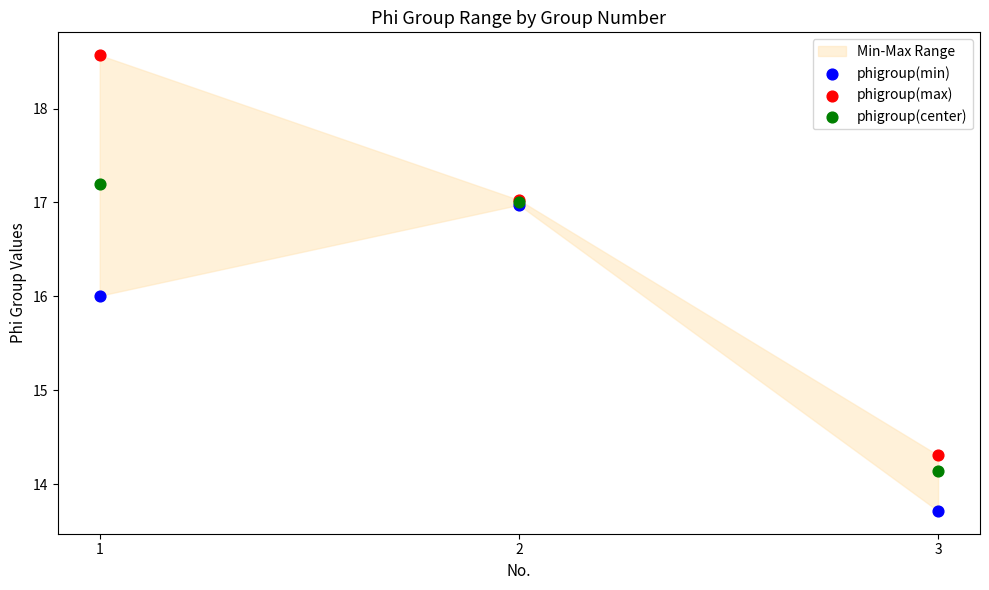

In the phigroup(min) series, what Y value is closest to 15?

16.0